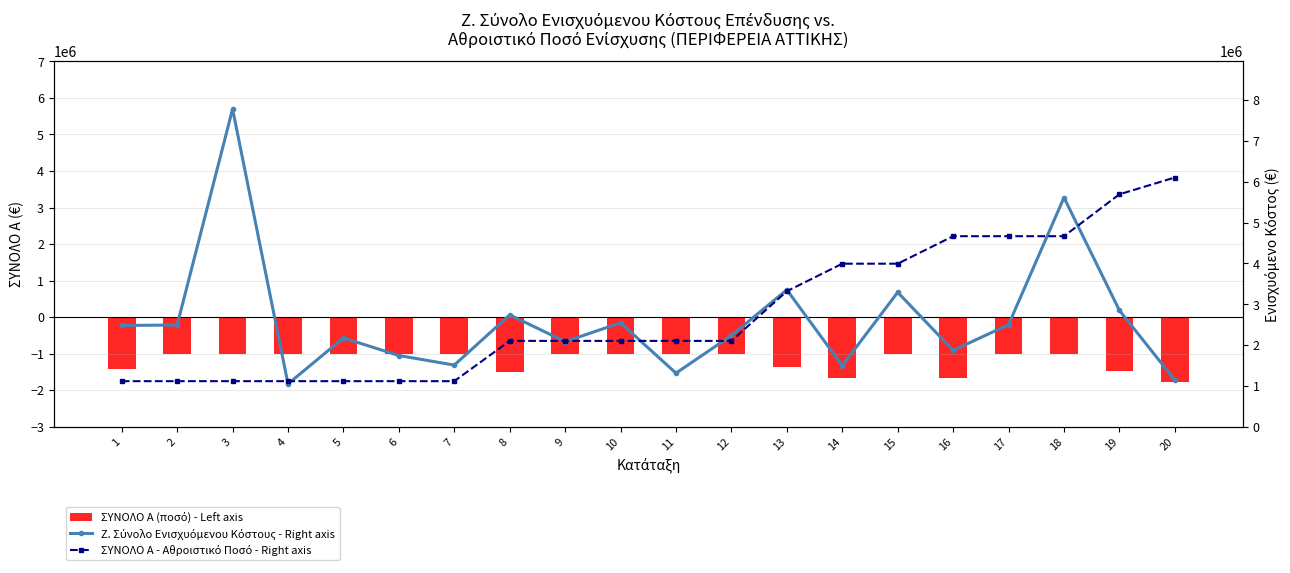

The ΣΥΝΟΛΟ Α (ποσό) - Left axis series shows -1000000.0 at 2. True or false?

True